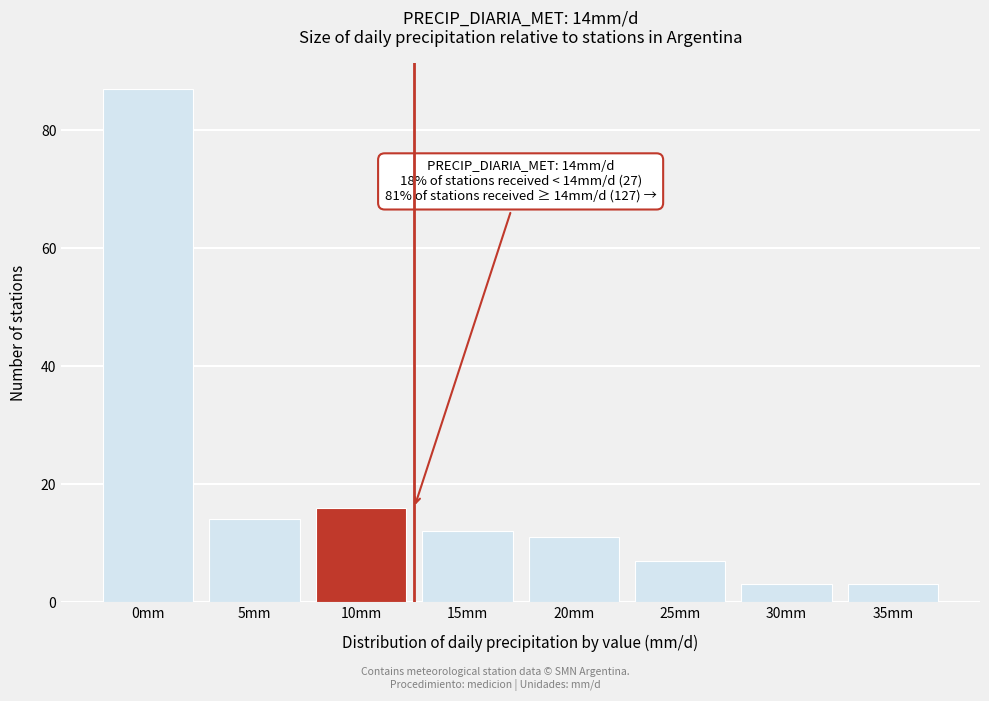

Reading left to right, what are all the values shown in this chart?

0mm=87	5mm=14	10mm=16	15mm=12	20mm=11	25mm=7	30mm=3	35mm=3